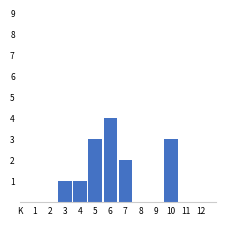

Reading right to left, list all the values displayed in this chart.

12=0	11=0	10=3	9=0	8=0	7=2	6=4	5=3	4=1	3=1	2=0	1=0